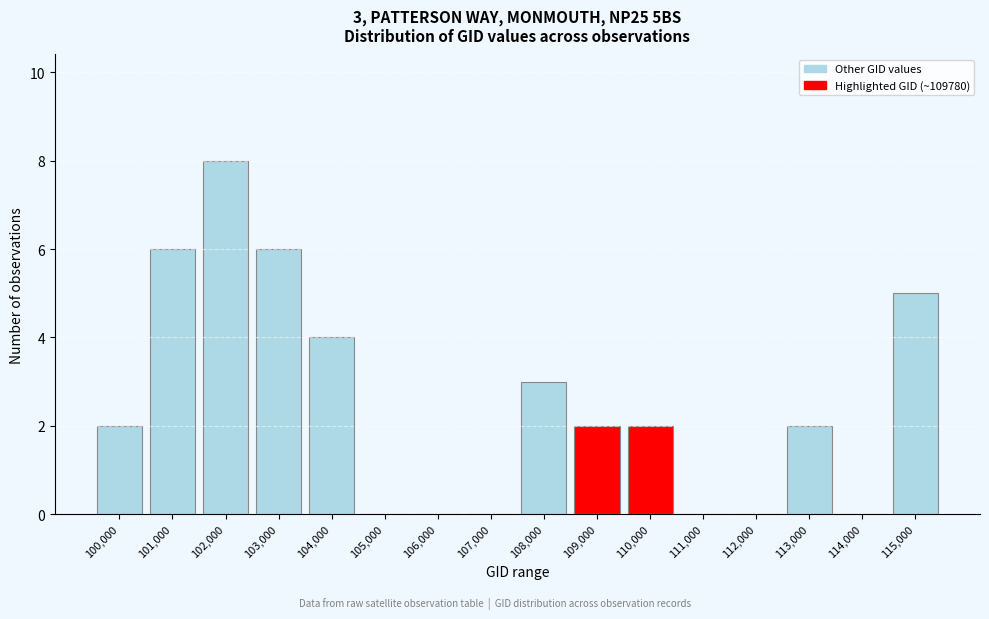

Reading right to left, transcribe all the data shown in this chart.

115,000=5	114,000=0	113,000=2	112,000=0	111,000=0	110,000=2	109,000=2	108,000=3	107,000=0	106,000=0	105,000=0	104,000=4	103,000=6	102,000=8	101,000=6	100,000=2